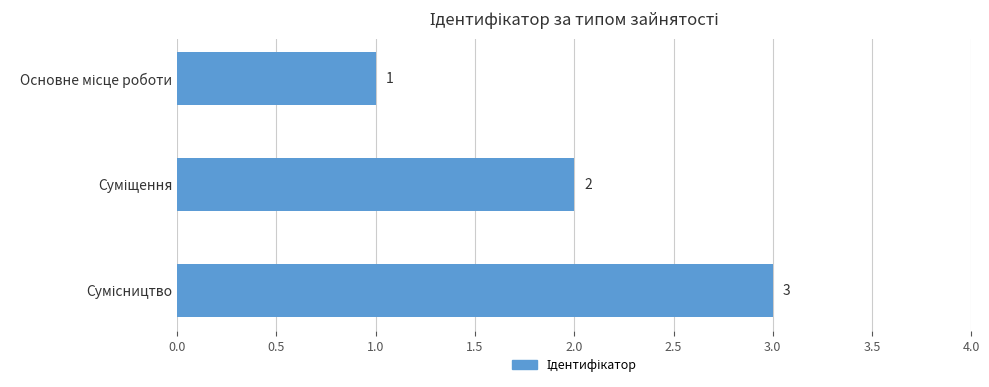

What is the greatest value displayed?

3